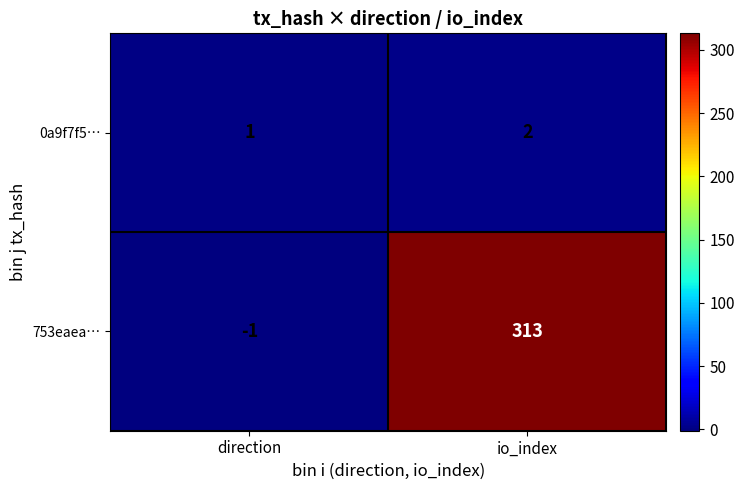

Reading left to right, transcribe all the data shown in this chart.

0a9f7f5…: direction=1	io_index=2
753eaea…: direction=-1	io_index=313